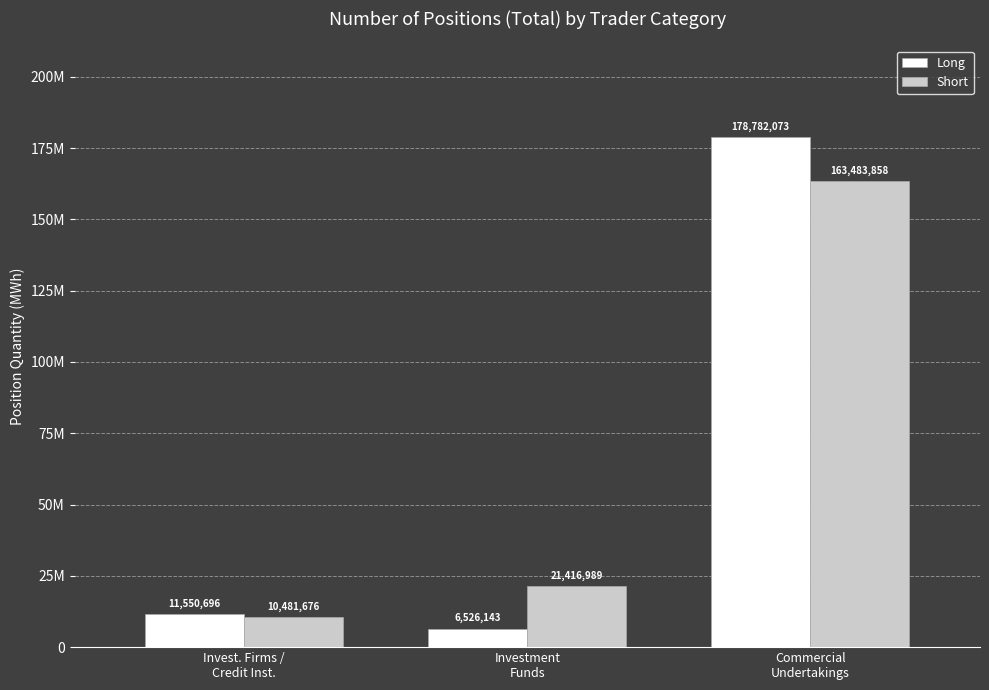

Reading left to right, what are all the values shown in this chart?

Long: Invest. Firms /
Credit Inst.=11550696.4	Investment
Funds=6526143.2	Commercial
Undertakings=178782073.3
Short: Invest. Firms /
Credit Inst.=10481675.7	Investment
Funds=21416989.4	Commercial
Undertakings=163483857.7